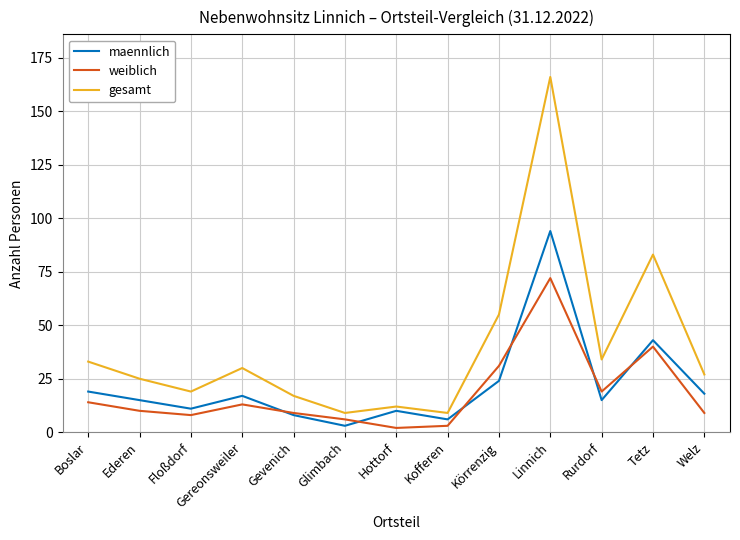

Reading right to left, list all the values displayed in this chart.

maennlich: Welz=18	Tetz=43	Rurdorf=15	Linnich=94	Körrenzig=24	Kofferen=6	Hottorf=10	Glimbach=3	Gevenich=8	Gereonsweiler=17	Floßdorf=11	Ederen=15	Boslar=19
weiblich: Welz=9	Tetz=40	Rurdorf=19	Linnich=72	Körrenzig=31	Kofferen=3	Hottorf=2	Glimbach=6	Gevenich=9	Gereonsweiler=13	Floßdorf=8	Ederen=10	Boslar=14
gesamt: Welz=27	Tetz=83	Rurdorf=34	Linnich=166	Körrenzig=55	Kofferen=9	Hottorf=12	Glimbach=9	Gevenich=17	Gereonsweiler=30	Floßdorf=19	Ederen=25	Boslar=33